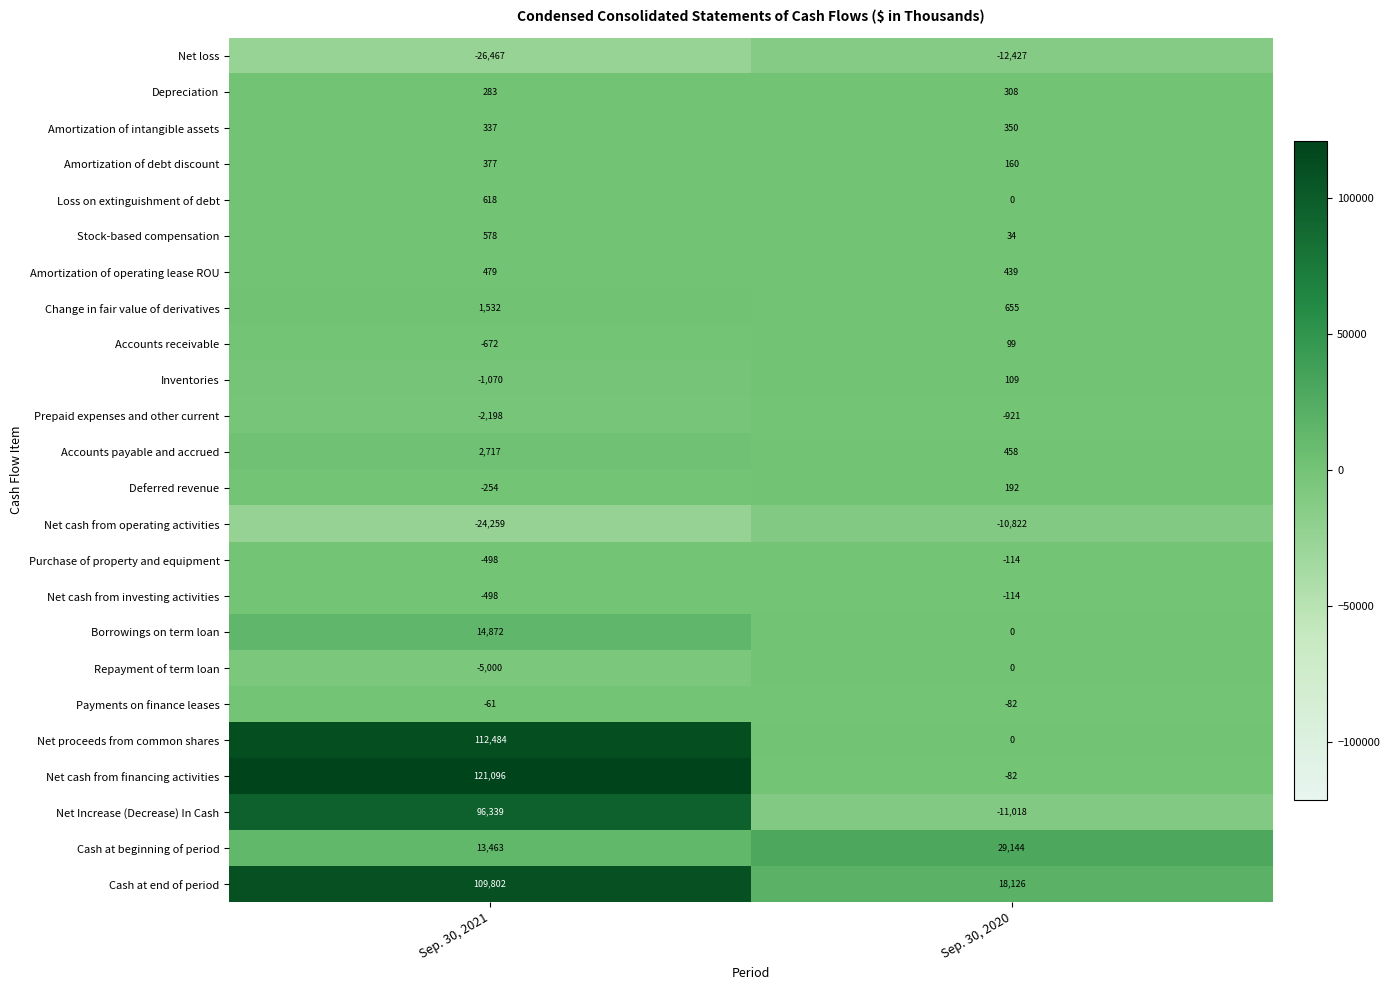

What is the difference between the highest and lowest values at Sep. 30, 2021?

147563